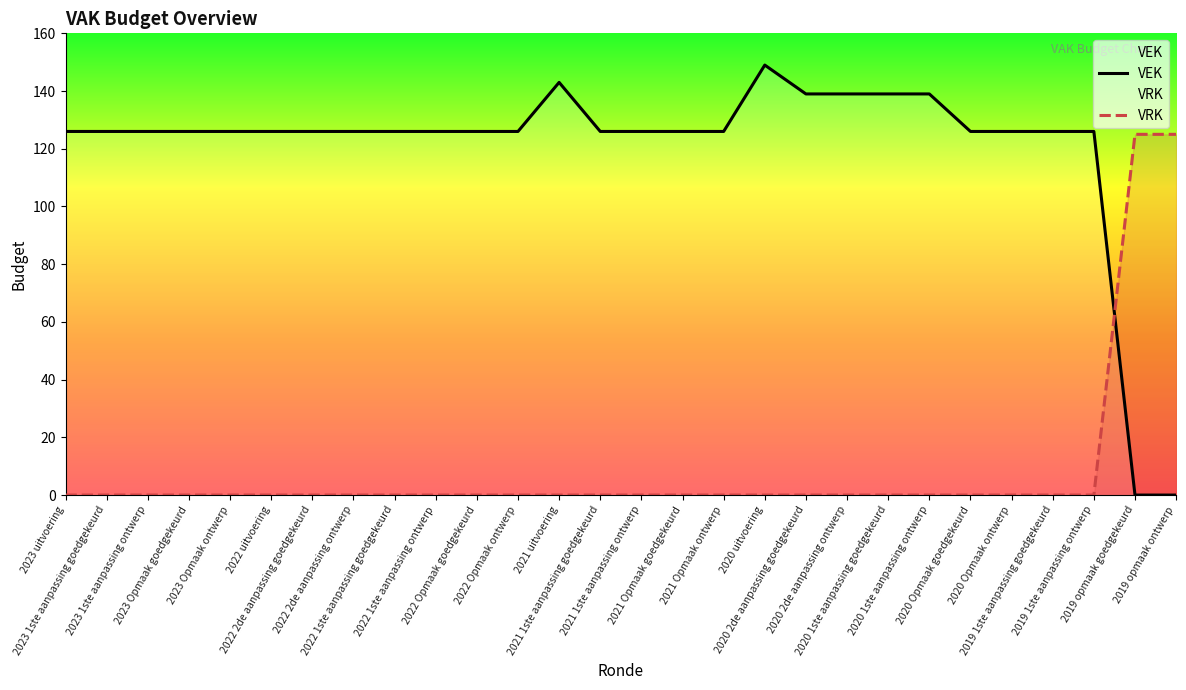

How many times do VRK and VEK cross each other?

1